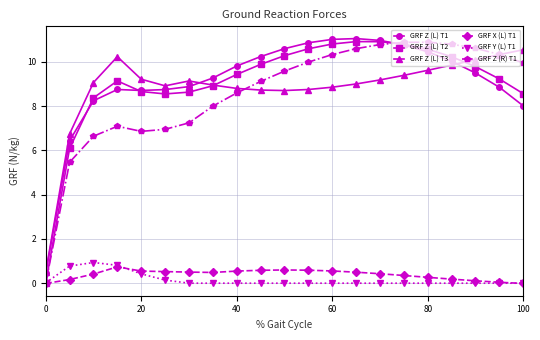

What is the minimum value for GRF Z (L) T1?

0.4